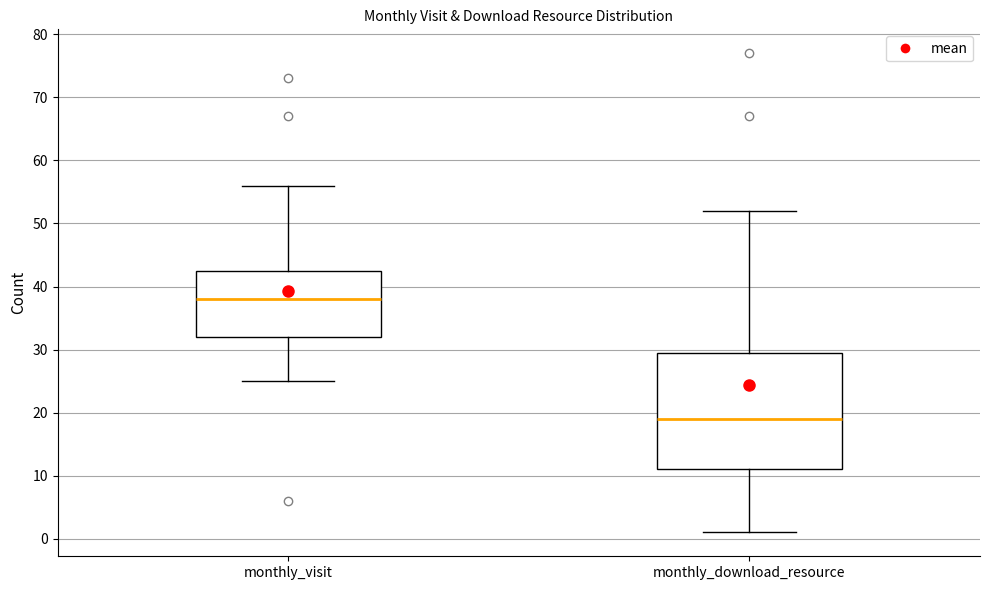

Reading left to right, read every box against the y-axis: the position of its median line, the range the box covers, and the ends of its whiskers. The values are not printed on the chart, so give them approximately, as read against the axis.

monthly_visit: median 38, box 32 to 43, whiskers 25 to 56
monthly_download_resource: median 19, box 11 to 30, whiskers 1 to 52